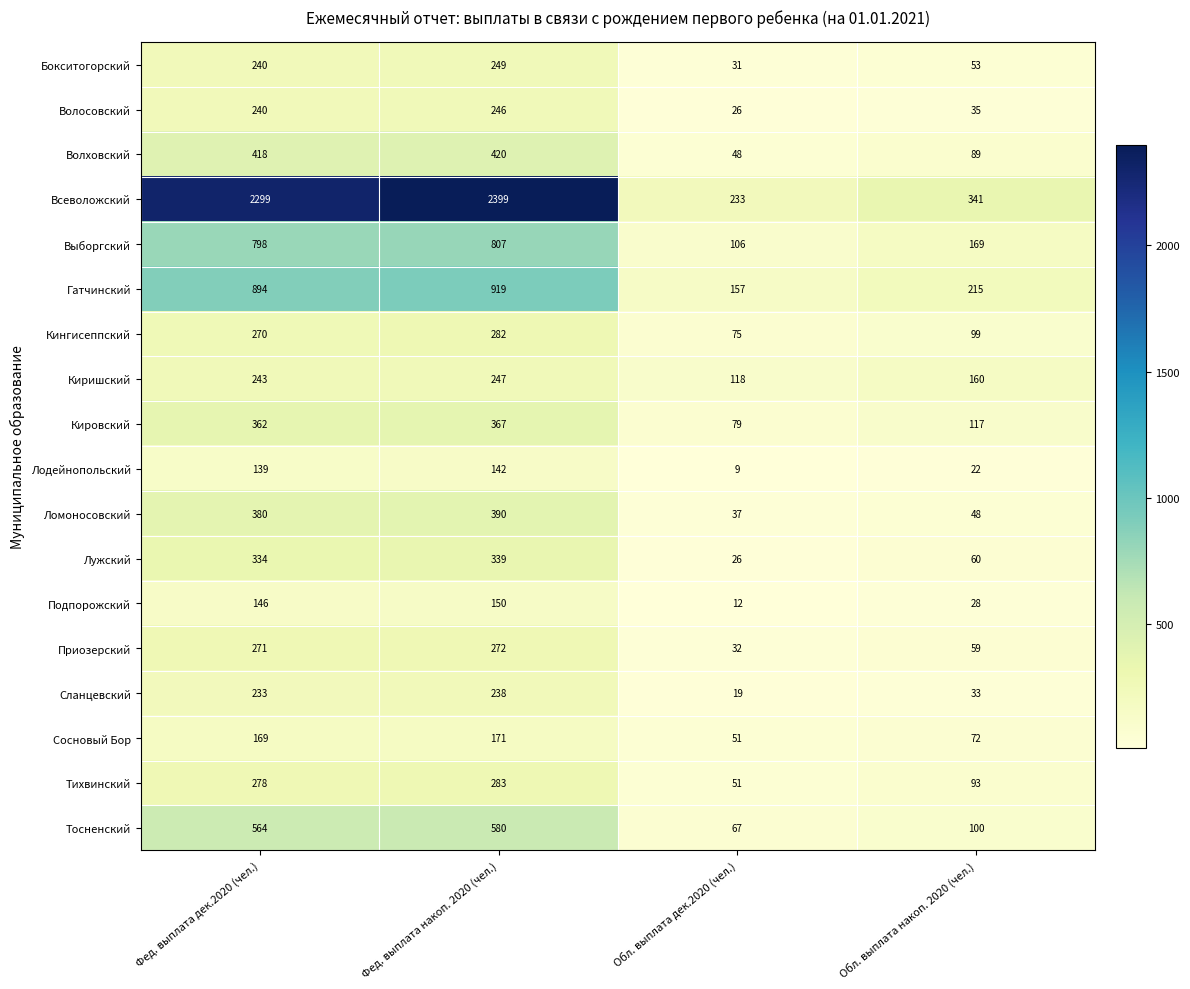

Where is Приозерский nearest to the value 152?

Обл. выплата накоп. 2020 (чел.)